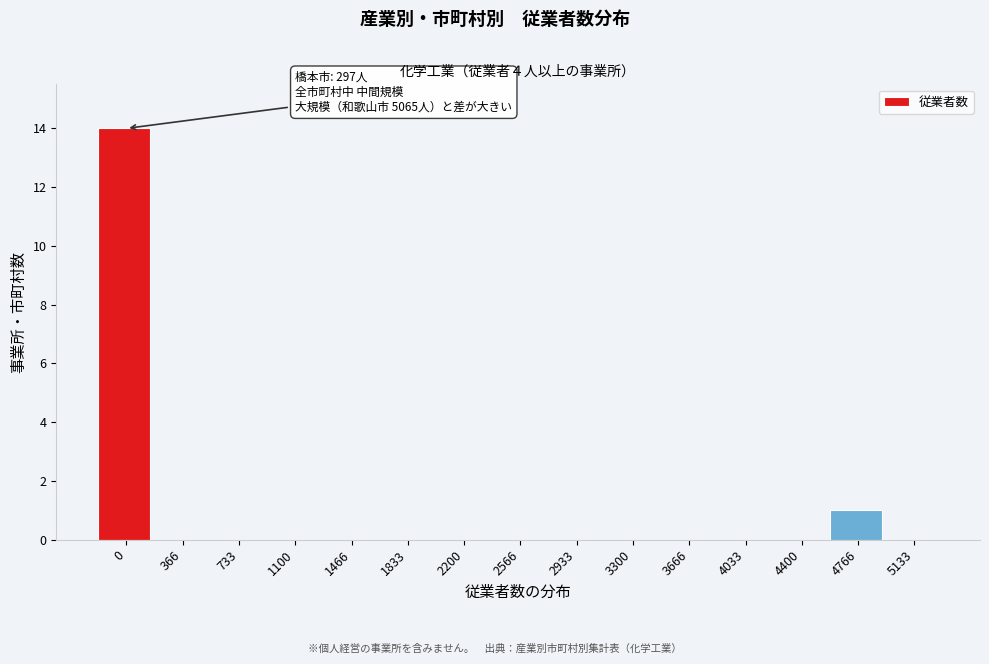

Reading left to right, extract all data points from this chart.

0=14	366=0	733=0	1100=0	1466=0	1833=0	2200=0	2566=0	2933=0	3300=0	3666=0	4033=0	4400=0	4766=1	5133=0